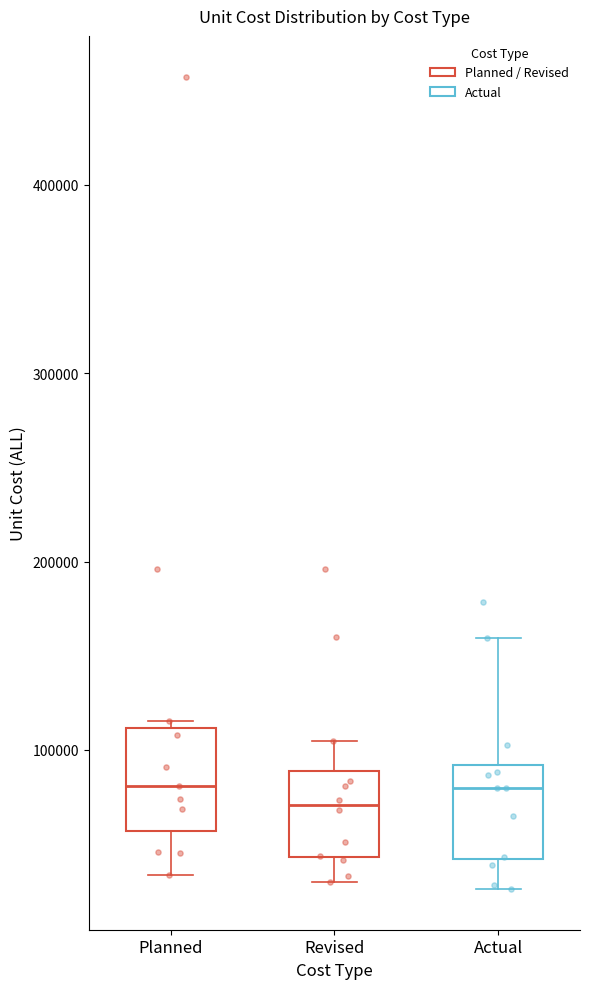

Where does the median line of the box for Planned sit on the y-axis? The values are not printed on the chart, so give them approximately, as read against the axis.

80000